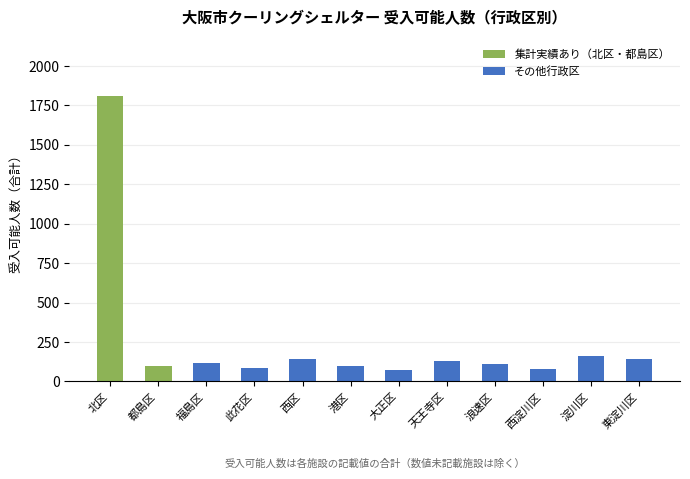

What is the label of the 3rd bar from the left?

福島区